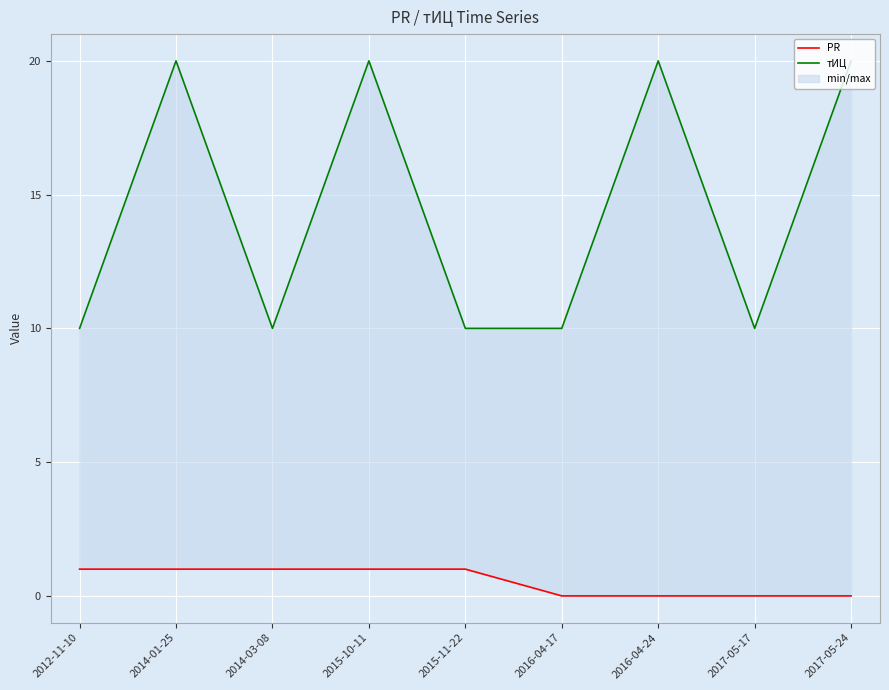

What is the difference between the maximum and minimum values in the тИЦ series?

10